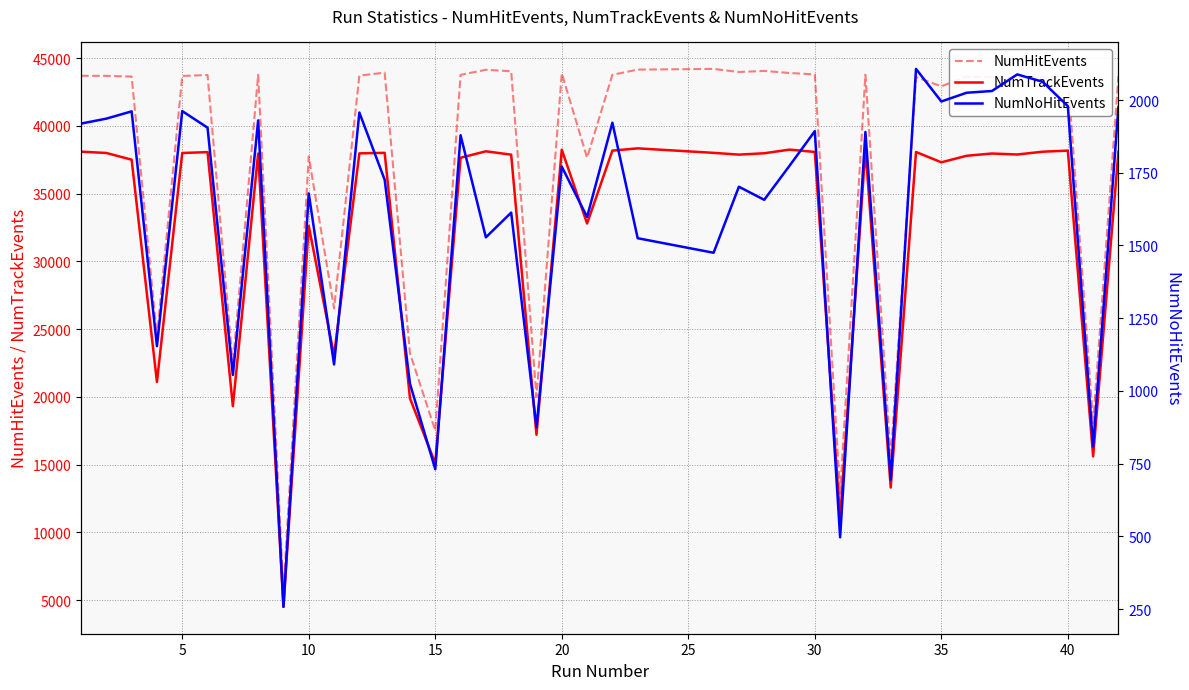

What value does the NumHitEvents series have at 35, to the nearest 100?

42900